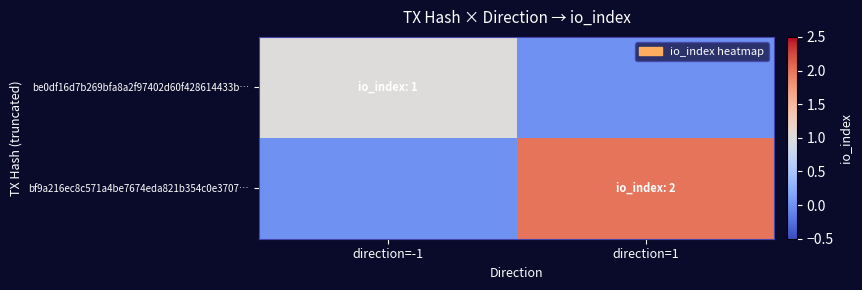

How many categories are shown in the chart?

2